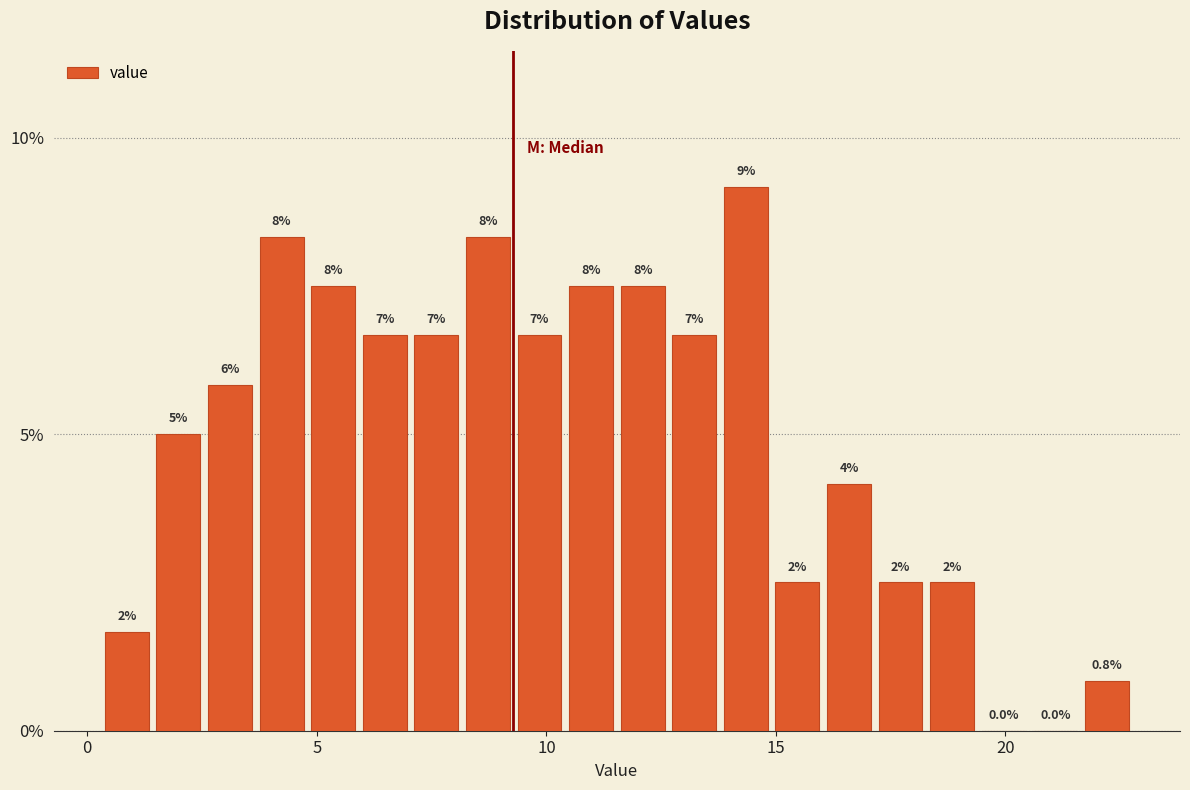

Around what value on the x-axis is the tallest bar? Give the approximate position of its centre, as read against the axis.

14.5